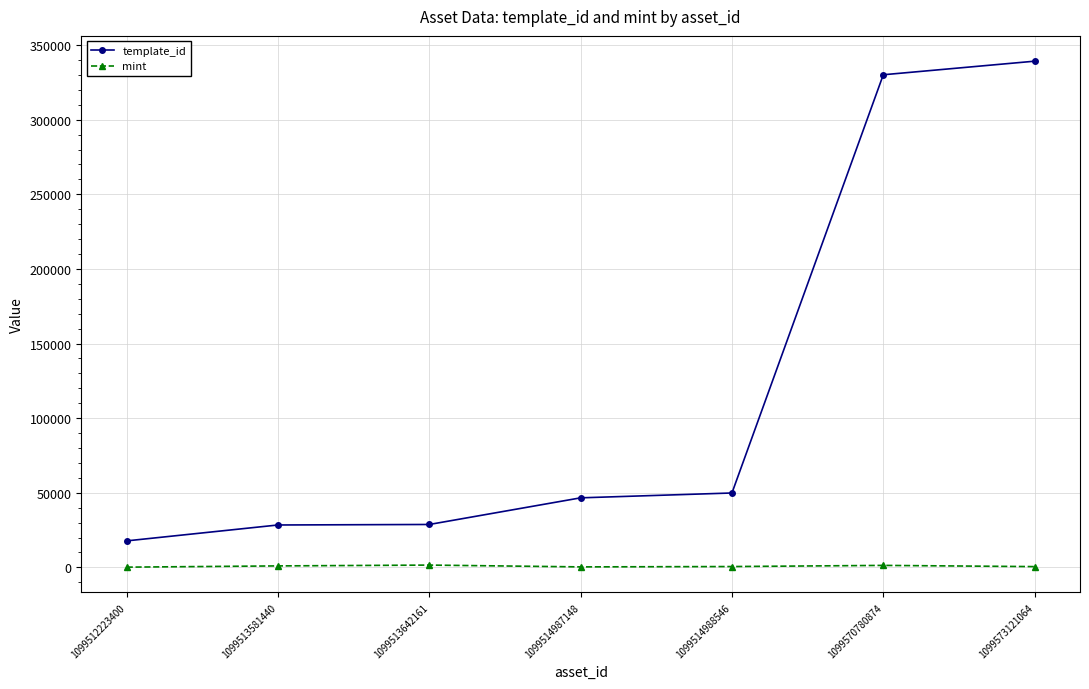

At which category is the sum across all series the highest?

1099573121064